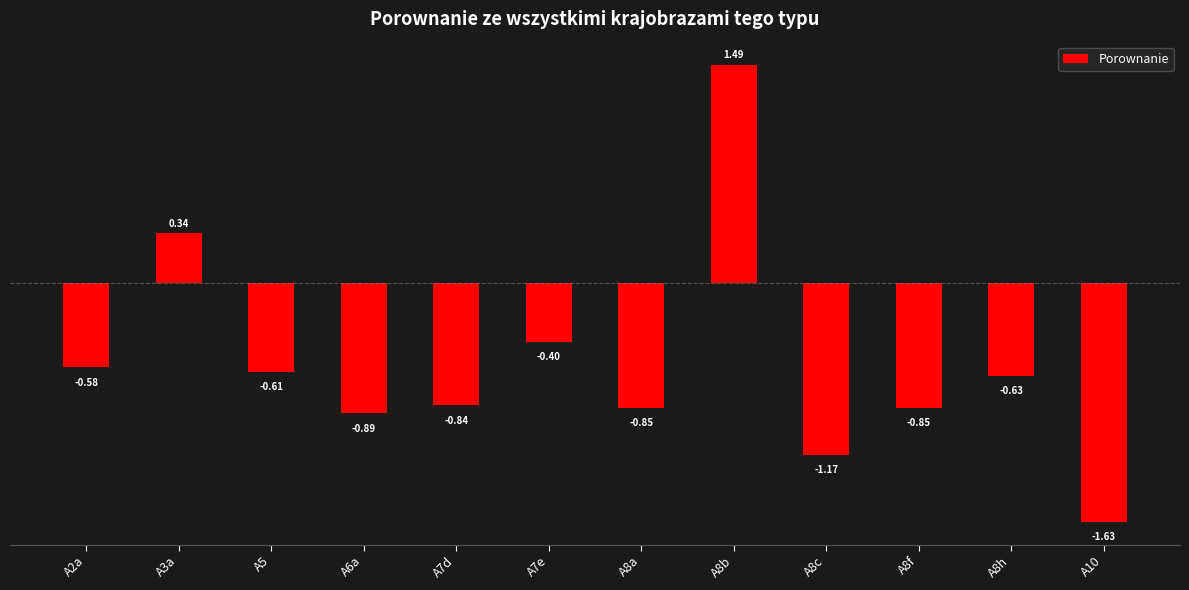

What is the sum of the values at A8a and A6a?

-1.7